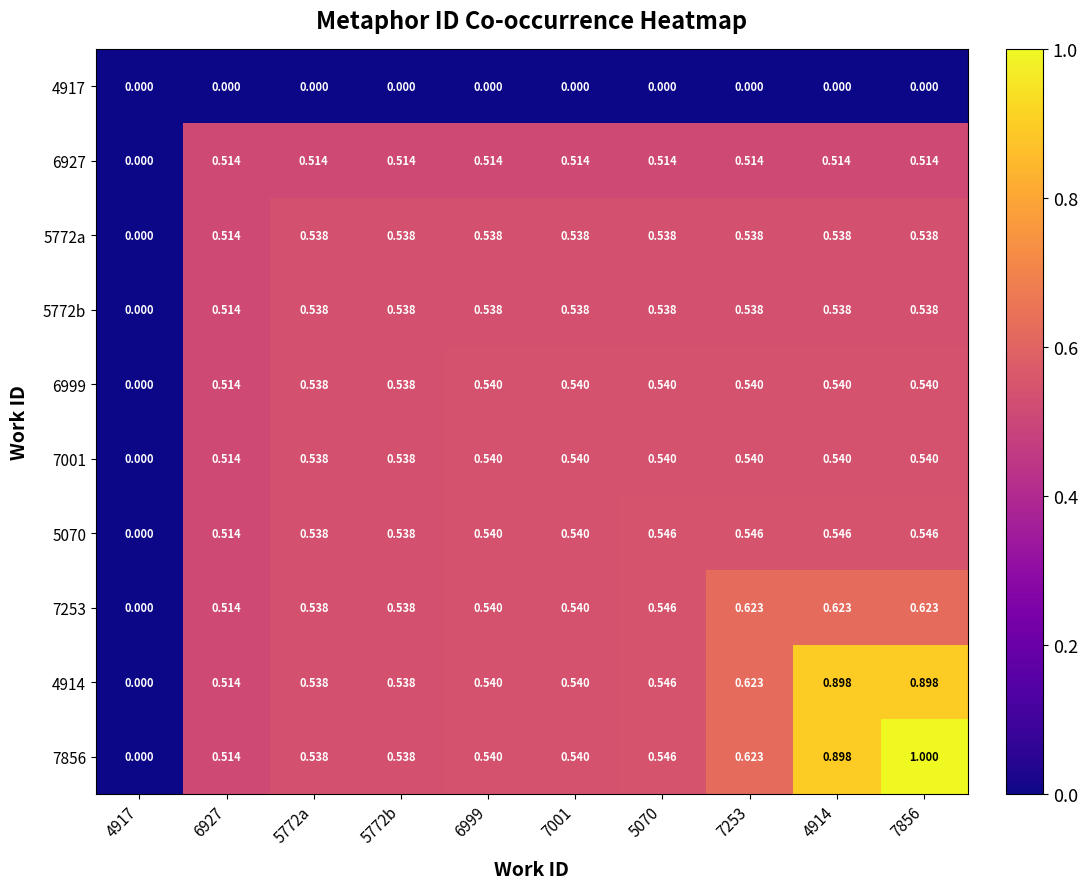

Is the value of 5772a at 6927 greater than the value of 7001 at 7253?

No